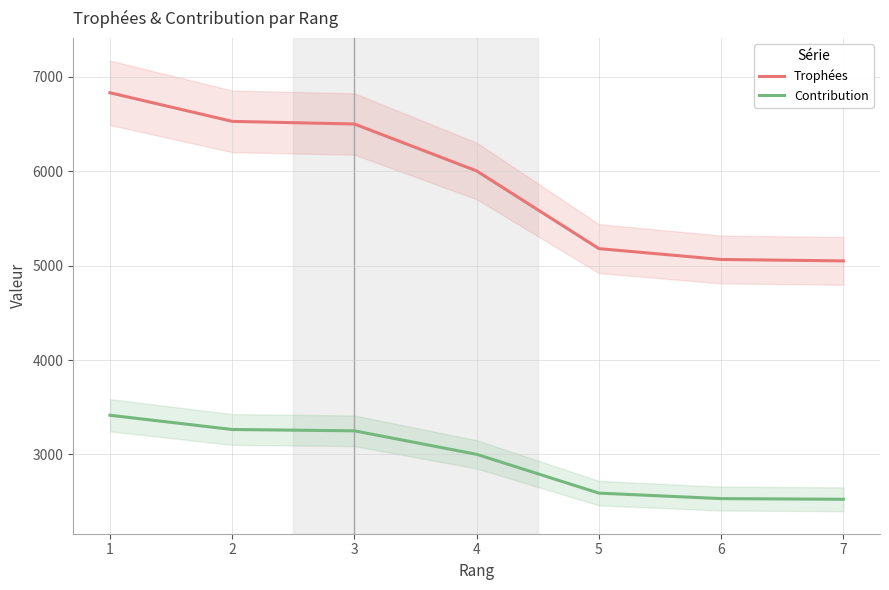

What is the value of the Contribution point at the 6th from the left?

2532